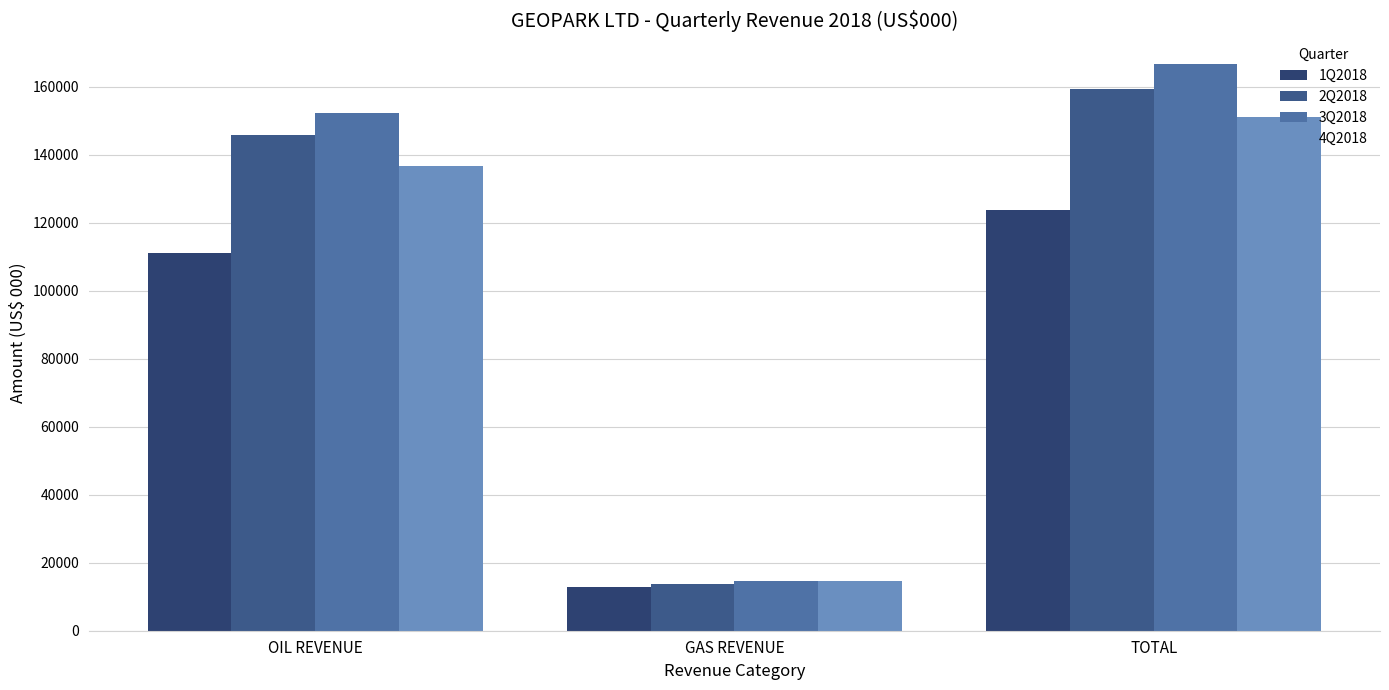

What is the sum of the 2Q2018 values at TOTAL and GAS REVENUE?

172982